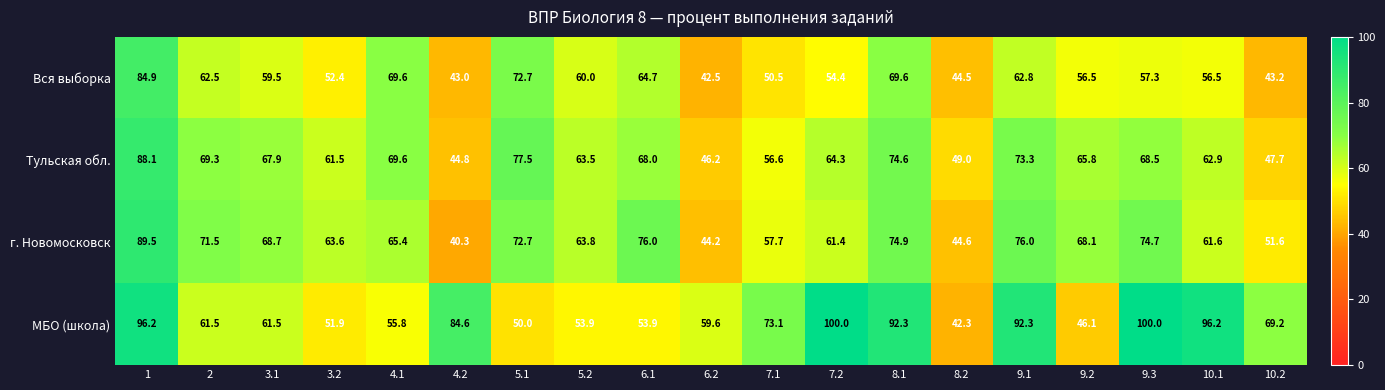

What is the total value across all series at 4.2?

212.7